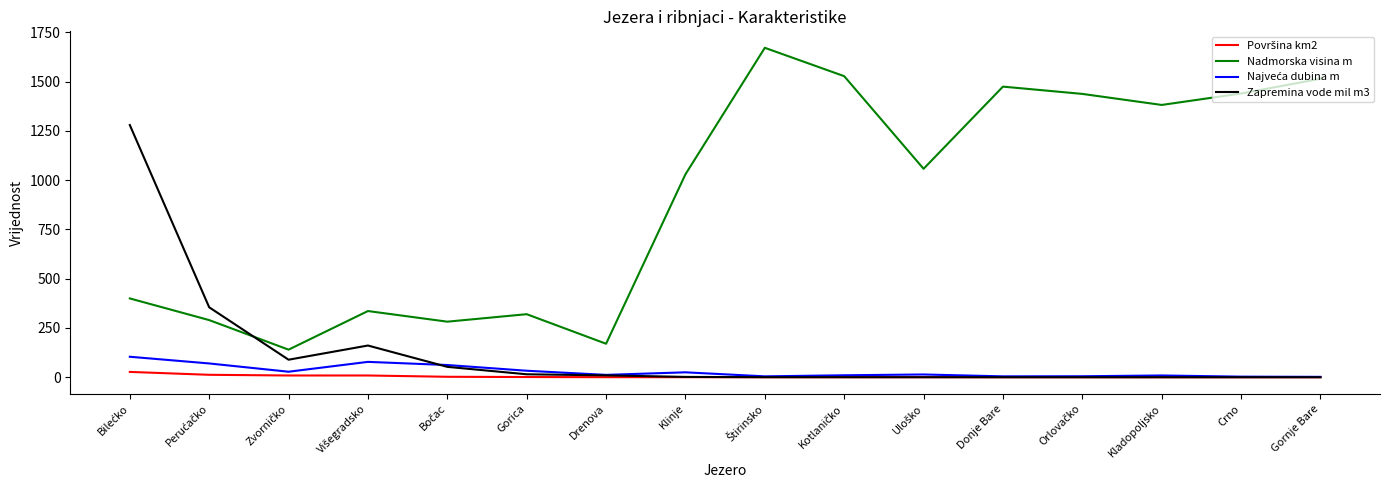

True or false: Nadmorska visina m has a value of 505.7 at Klinje.

False